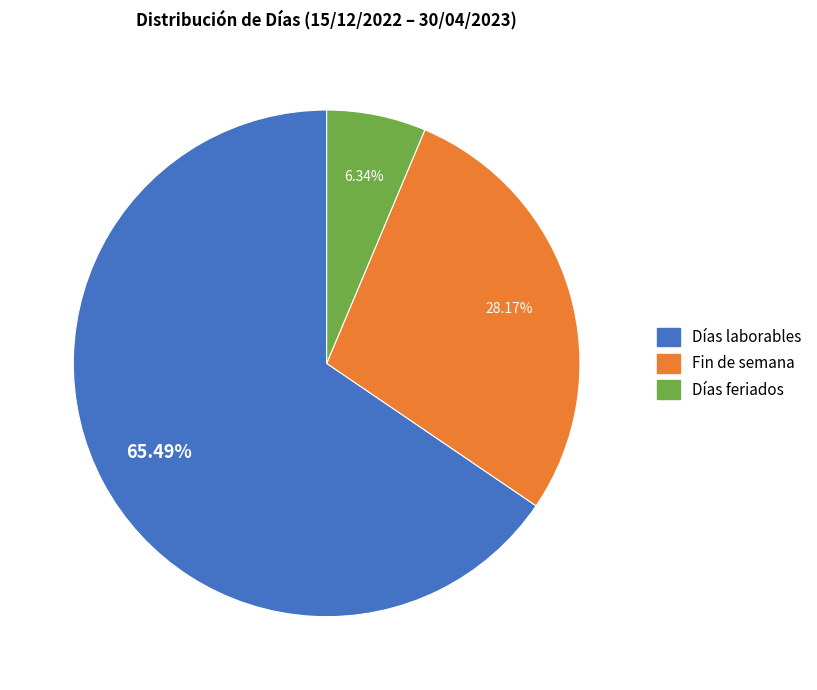

To the nearest percent, what percentage of the pie is Días laborables?

65%